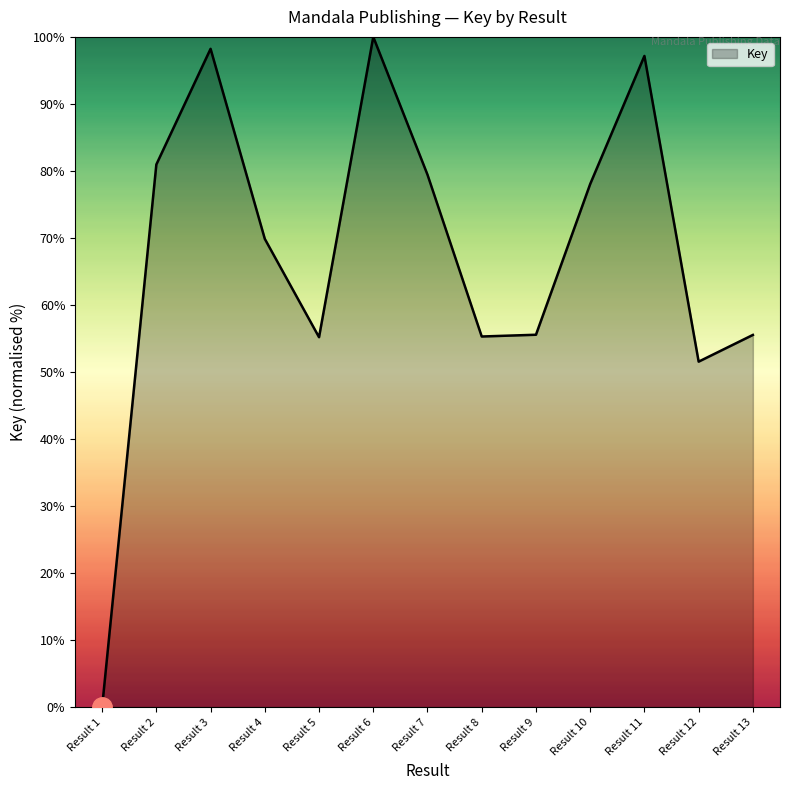

At which category does the chart reach its peak across all series?

Result 6